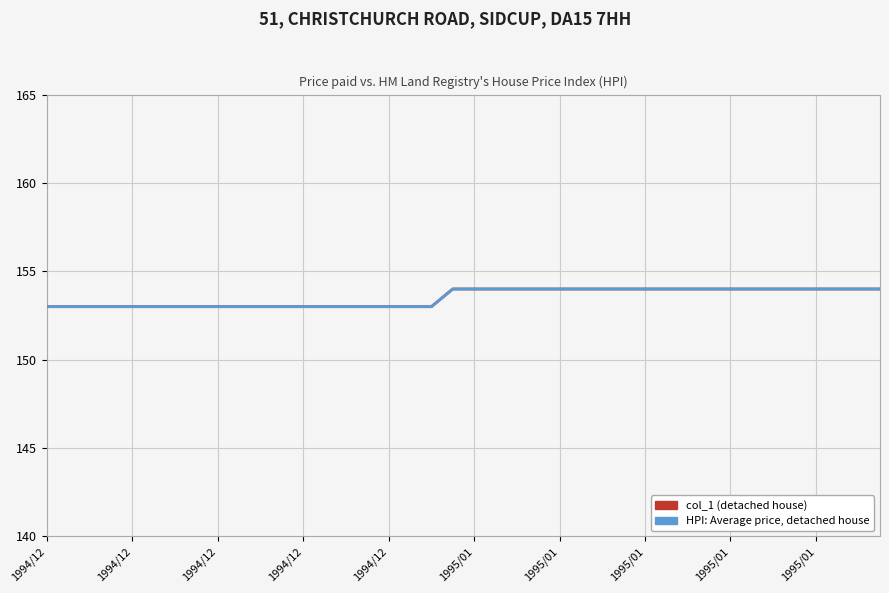

Does the chart have visible grid lines?

Yes